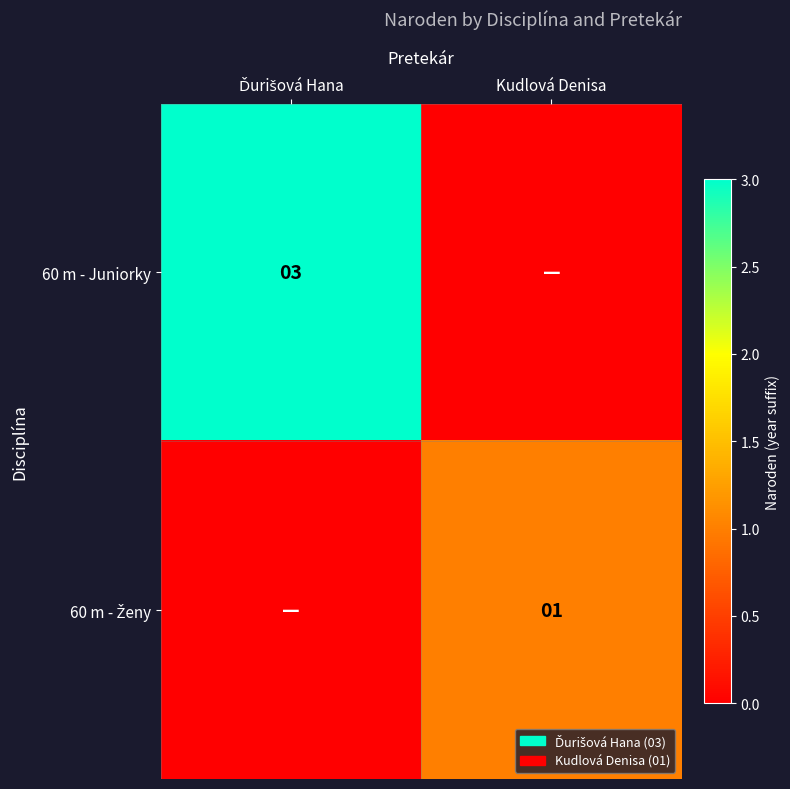

True or false: 60 m - Ženy has a value of -1 at Ďurišová Hana.

False